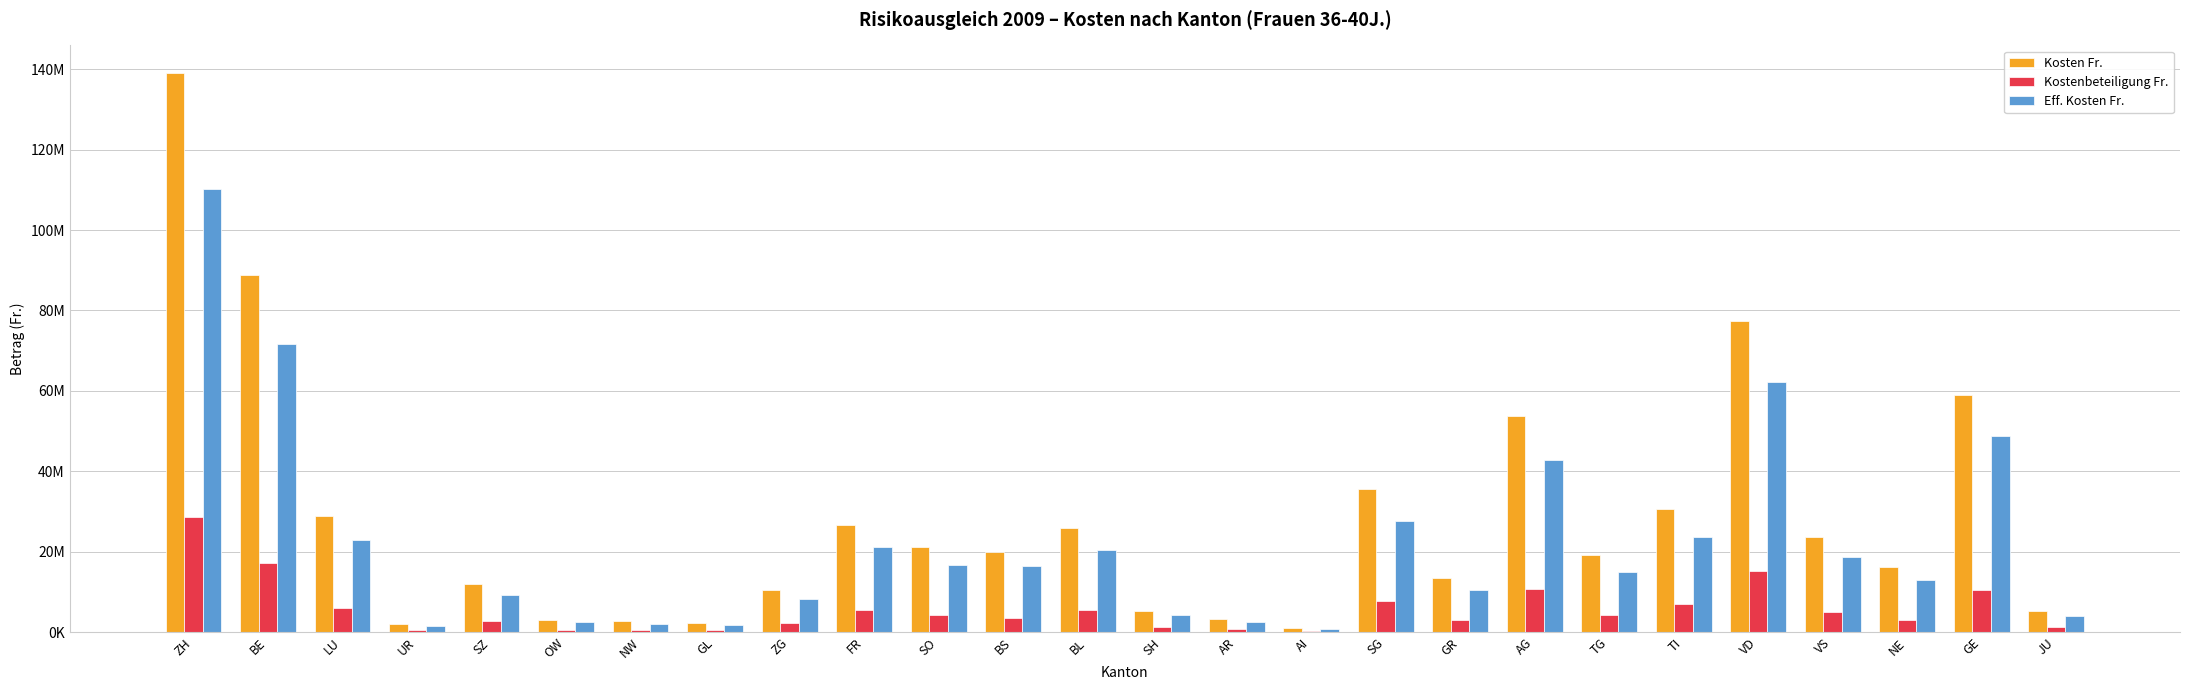

Does the chart contain stacked bars?

No